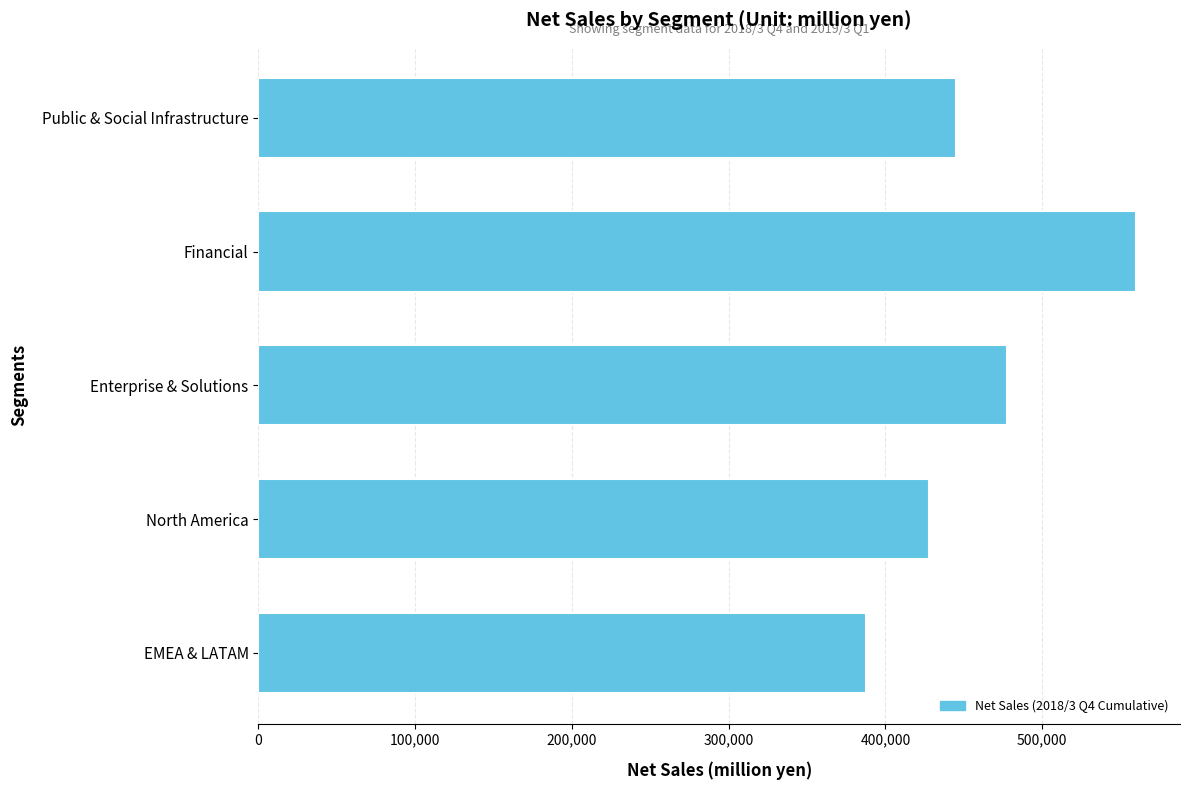

Reading bottom to top, extract all data points from this chart.

387536	427876	477781	559916	444914